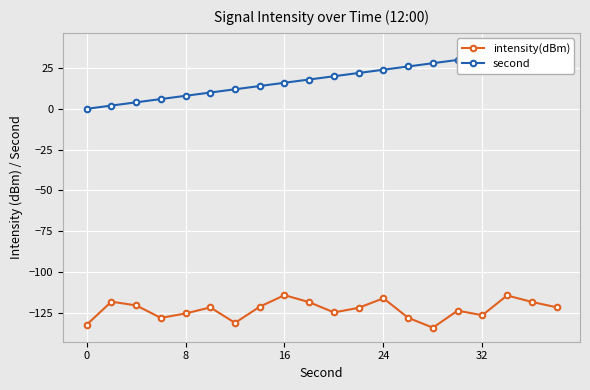

What value does the intensity(dBm) series have at 7?

-121.4